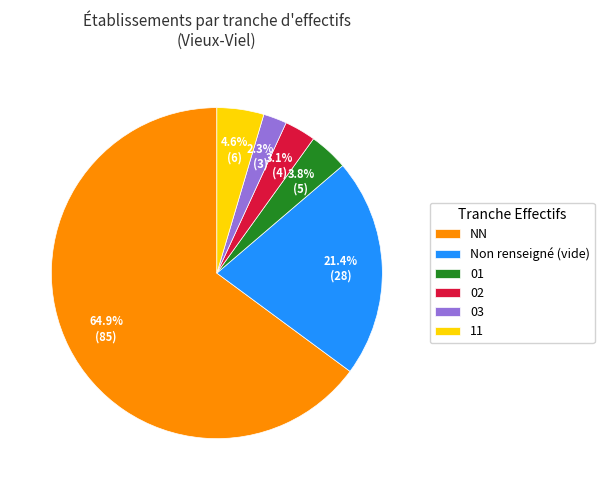

What percentage is the 11 slice, to the nearest percent?

5%